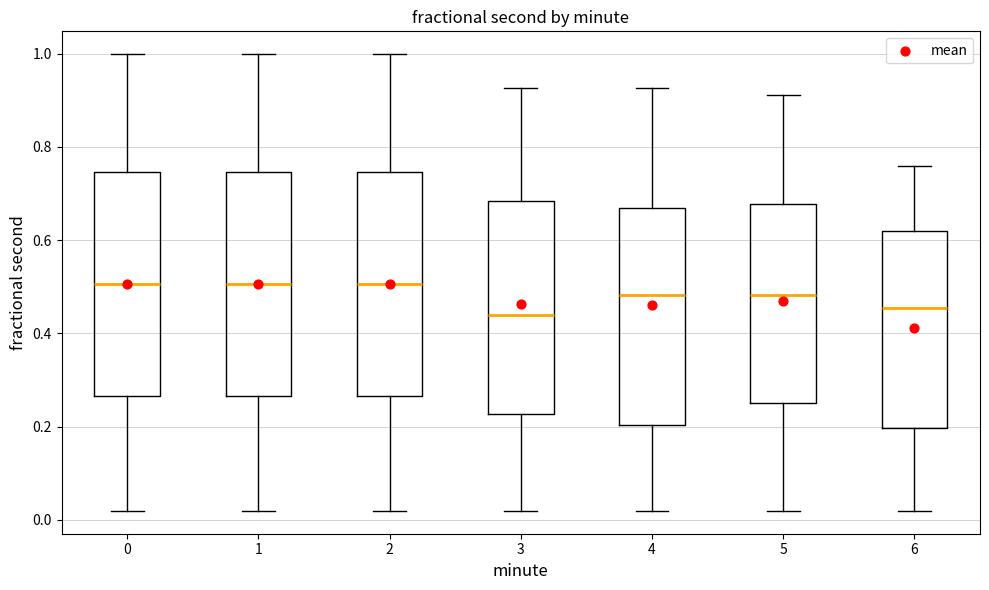

Reading left to right, read every box against the y-axis: the position of its median line, the range the box covers, and the ends of its whiskers. The values are not printed on the chart, so give them approximately, as read against the axis.

0: median 0.50, box 0.26 to 0.74, whiskers 0.02 to 1.00
1: median 0.50, box 0.26 to 0.74, whiskers 0.02 to 1.00
2: median 0.50, box 0.26 to 0.74, whiskers 0.02 to 1.00
3: median 0.44, box 0.22 to 0.68, whiskers 0.02 to 0.92
4: median 0.48, box 0.20 to 0.66, whiskers 0.02 to 0.92
5: median 0.48, box 0.26 to 0.68, whiskers 0.02 to 0.92
6: median 0.46, box 0.20 to 0.62, whiskers 0.02 to 0.76